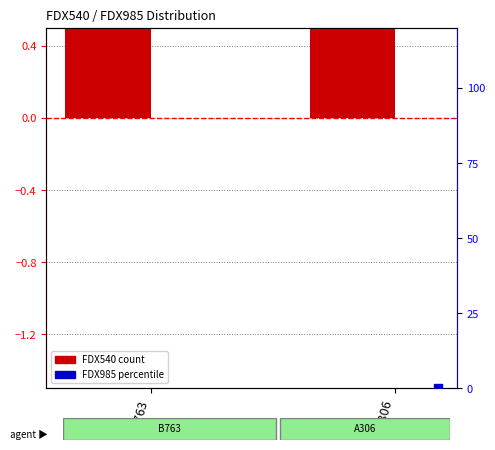

At which category is the sum across all series the highest?

B763